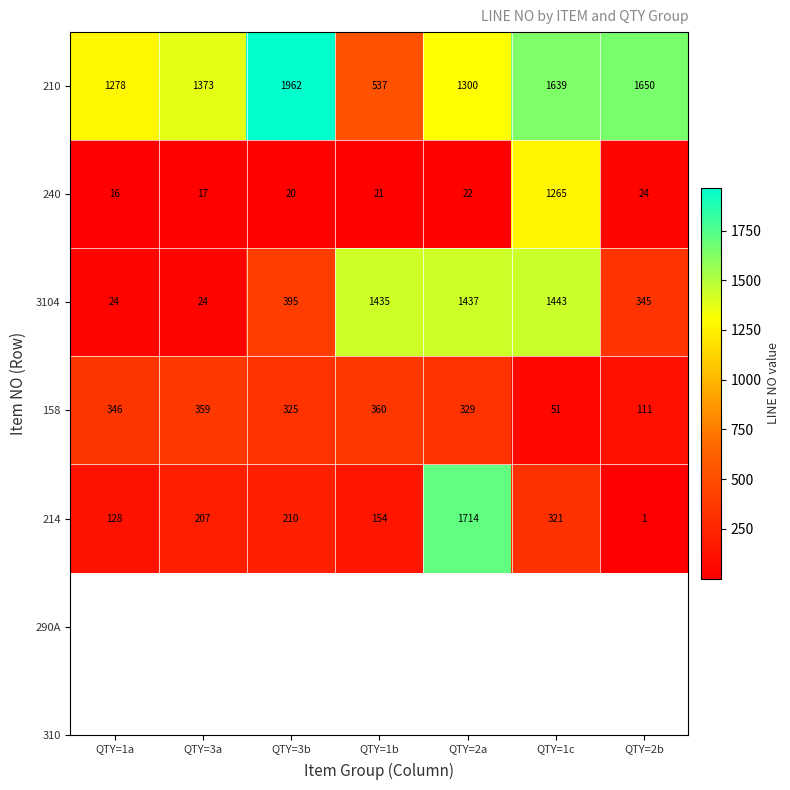

Is it true that 240 equals 1265 at QTY=1c?

True